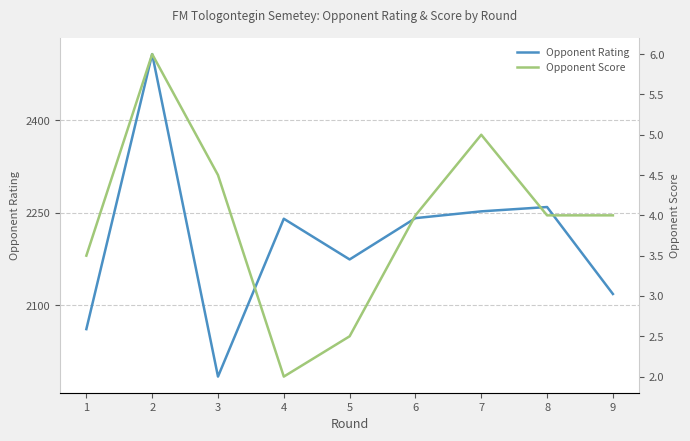

List the labels in order of Opponent Score value, smallest first.

4, 5, 1, 6, 8, 9, 3, 7, 2